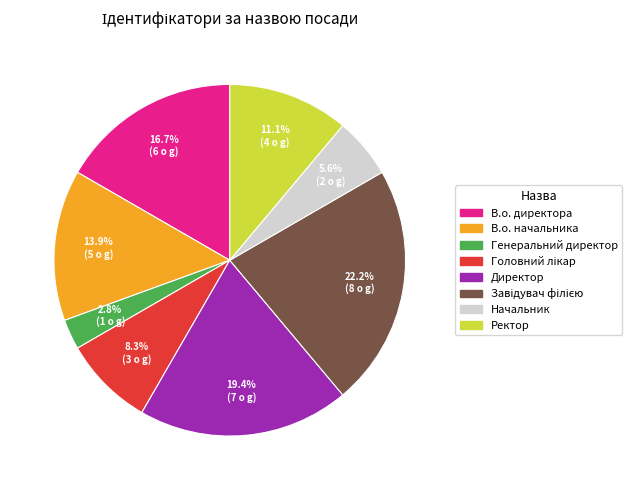

How many segments does this pie chart have?

8